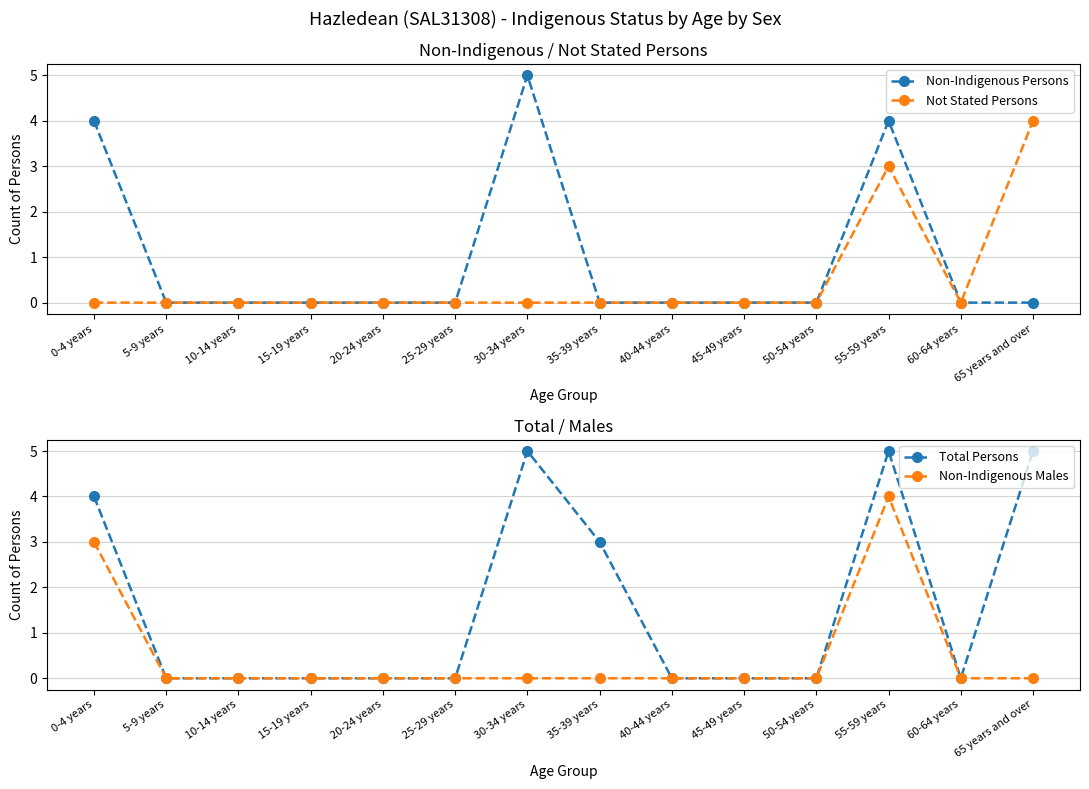

Reading left to right, transcribe all the data shown in this chart.

Non-Indigenous Persons: 0-4 years=4	5-9 years=0	10-14 years=0	15-19 years=0	20-24 years=0	25-29 years=0	30-34 years=5	35-39 years=0	40-44 years=0	45-49 years=0	50-54 years=0	55-59 years=4	60-64 years=0	65 years and over=0
Not Stated Persons: 0-4 years=0	5-9 years=0	10-14 years=0	15-19 years=0	20-24 years=0	25-29 years=0	30-34 years=0	35-39 years=0	40-44 years=0	45-49 years=0	50-54 years=0	55-59 years=3	60-64 years=0	65 years and over=4
Total Persons: 0-4 years=4	5-9 years=0	10-14 years=0	15-19 years=0	20-24 years=0	25-29 years=0	30-34 years=5	35-39 years=3	40-44 years=0	45-49 years=0	50-54 years=0	55-59 years=5	60-64 years=0	65 years and over=5
Non-Indigenous Males: 0-4 years=3	5-9 years=0	10-14 years=0	15-19 years=0	20-24 years=0	25-29 years=0	30-34 years=0	35-39 years=0	40-44 years=0	45-49 years=0	50-54 years=0	55-59 years=4	60-64 years=0	65 years and over=0